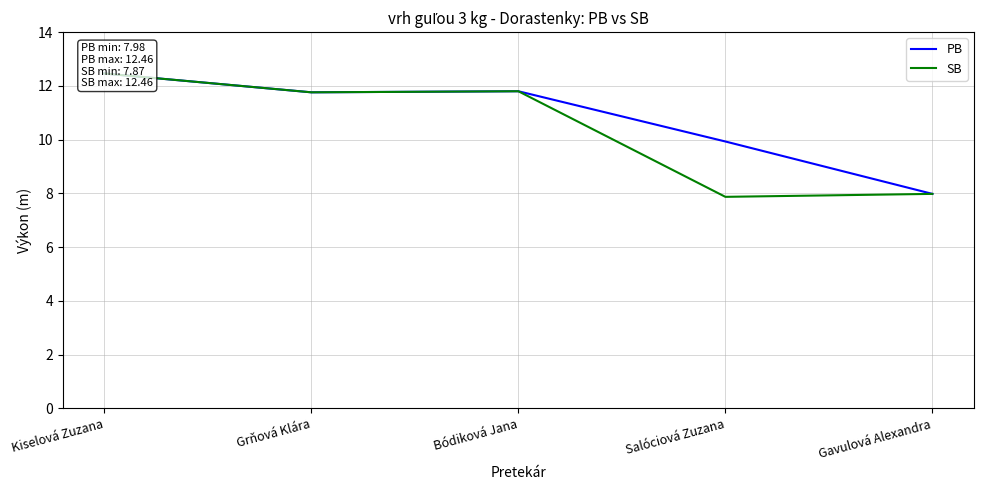

What is the label of the 5th point from the left?

Gavulová Alexandra